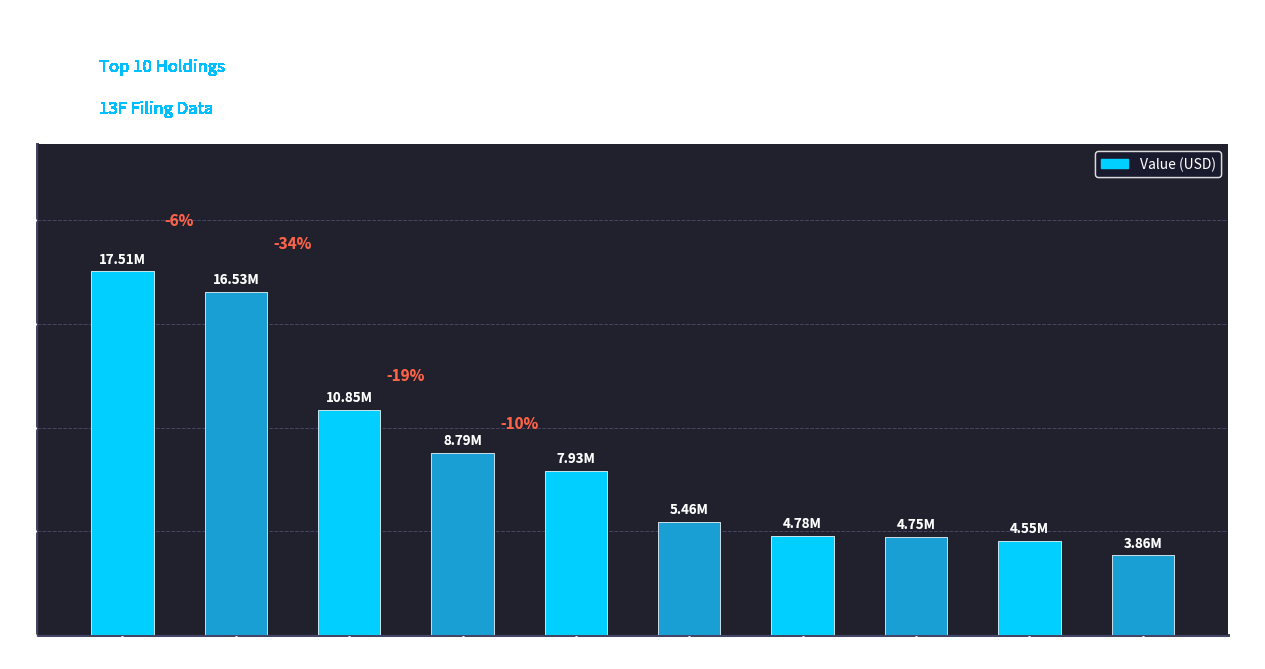

How many bars are there in total?

10